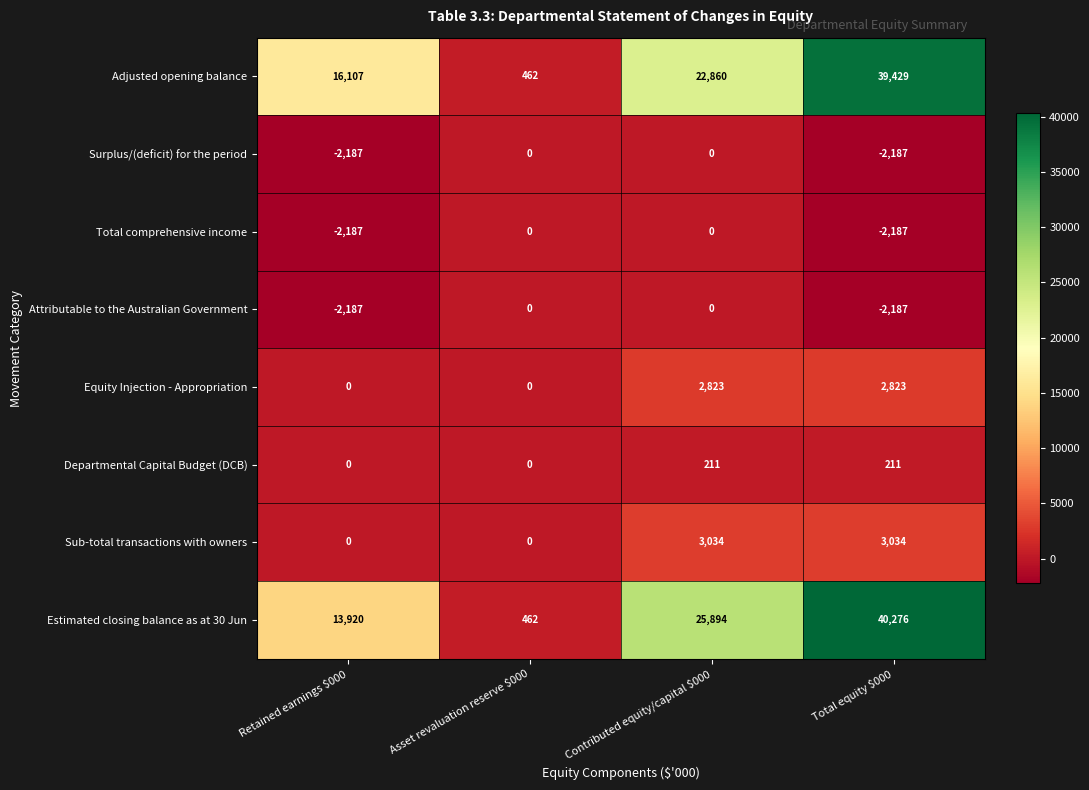

What is the difference between the maximum and minimum values in the Total comprehensive income series?

2187